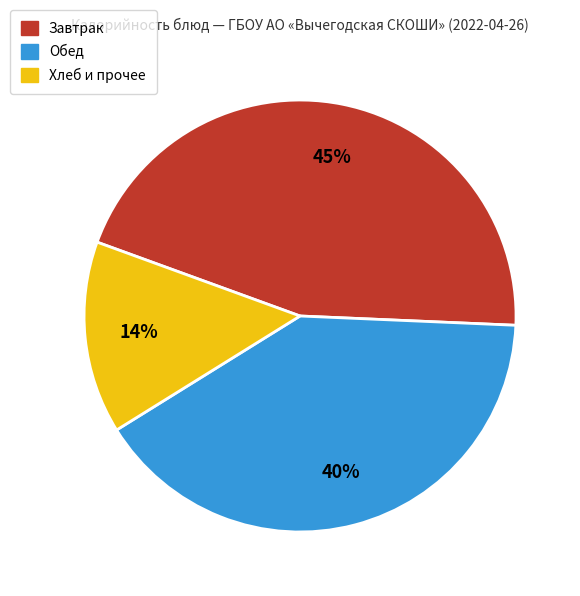

How many slices are in this pie chart?

3